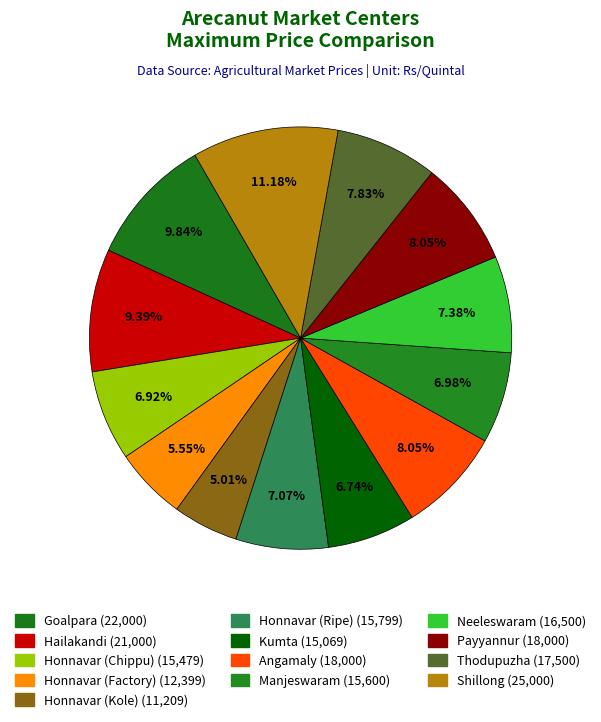

To the nearest percent, what is the combined percentage of Thodupuzha and Honnavar (Chippu)?

15%